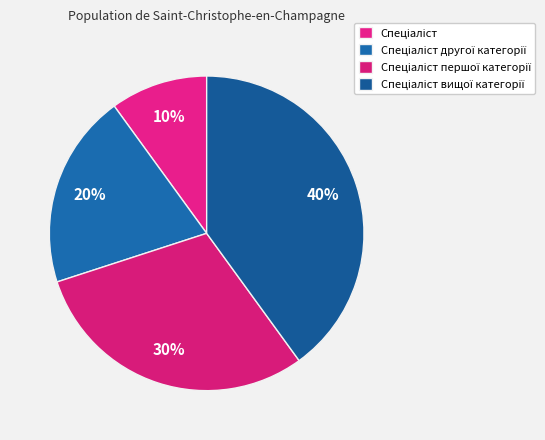

To the nearest percent, what is the average slice percentage?

25%